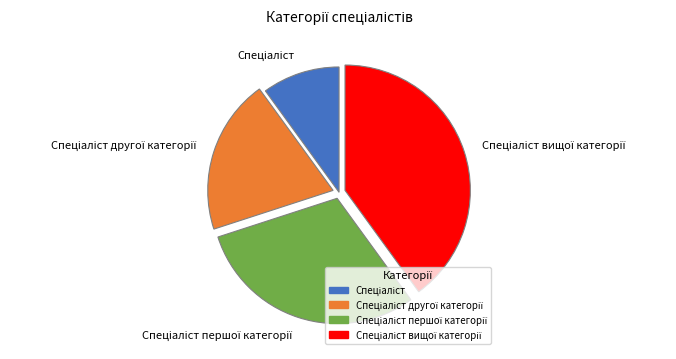

Is there any slice that represents more than half of the pie?

No